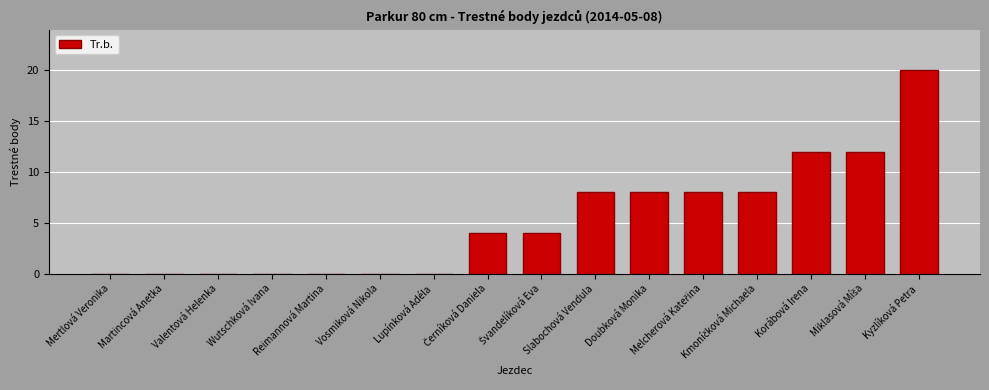

What is the maximum value shown in the chart?

20